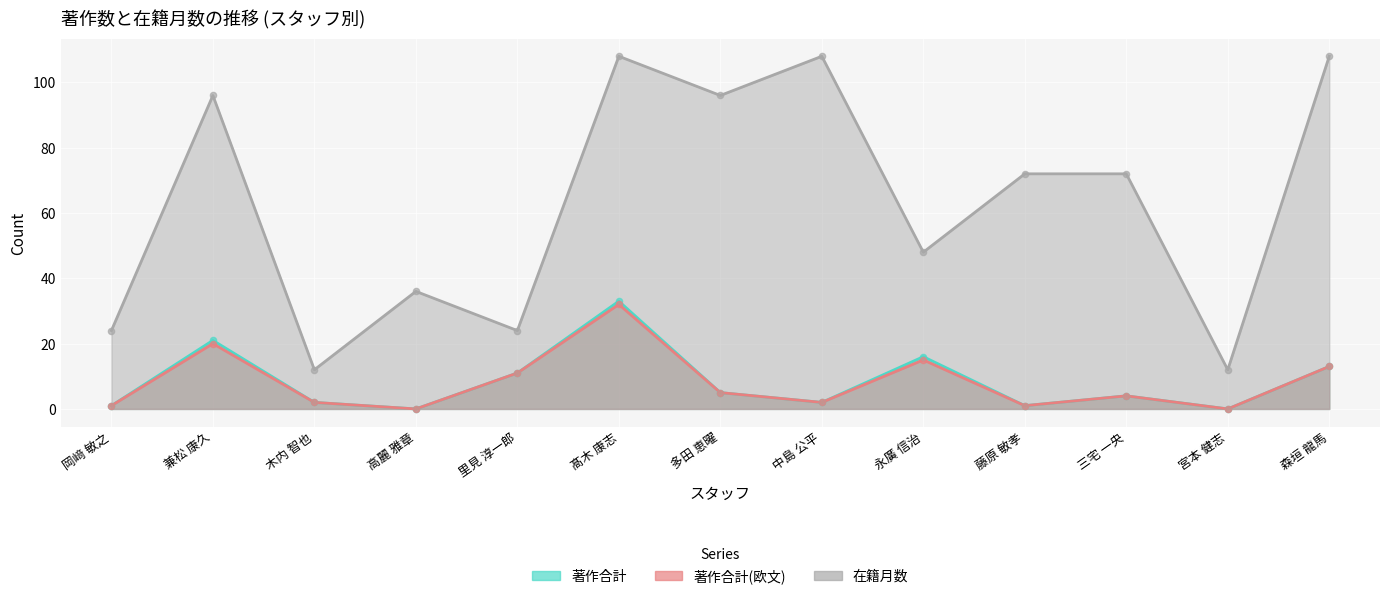

Is the value of 著作合計 at 髙木 康志 greater than the value of 在籍月数 at 里見 淳一郎?

Yes